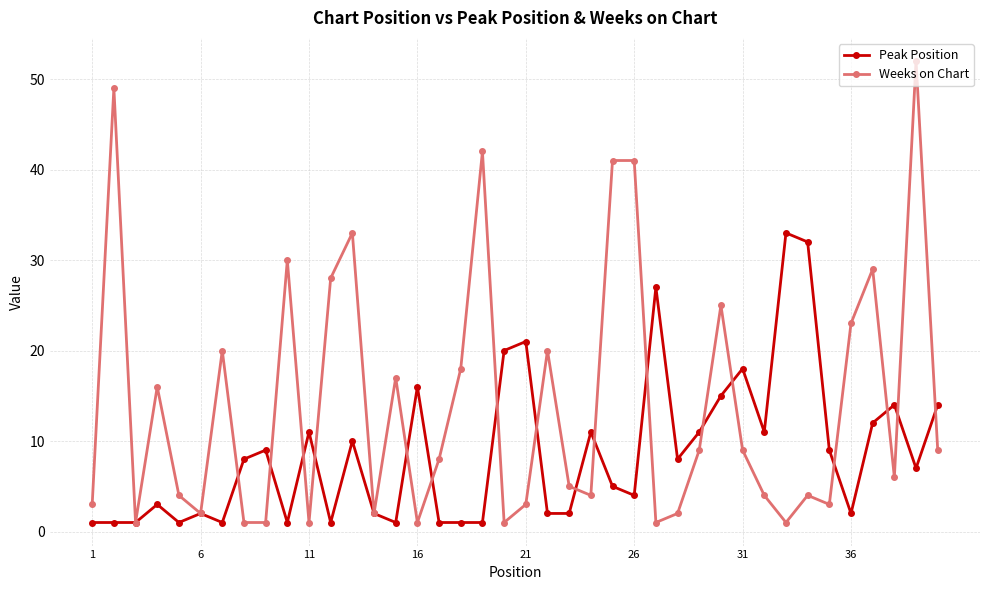

Which series has the largest total across all categories?

Weeks on Chart